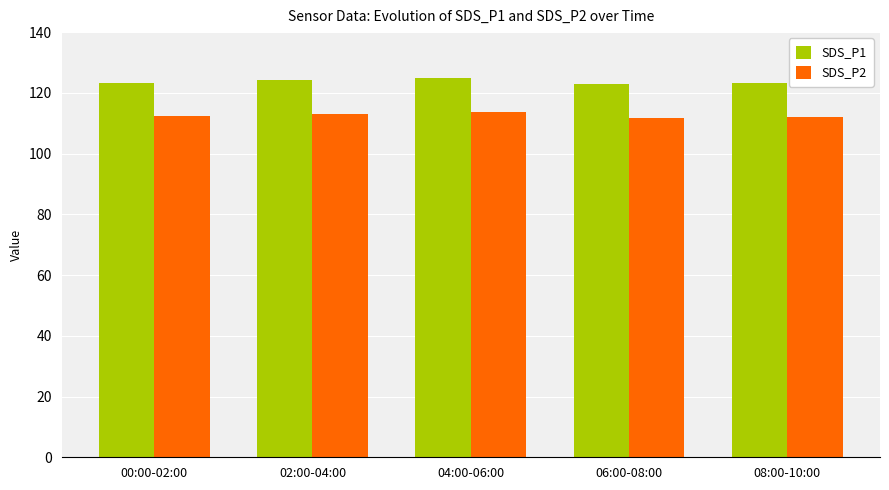

What are all the series names shown in the legend?

SDS_P1, SDS_P2